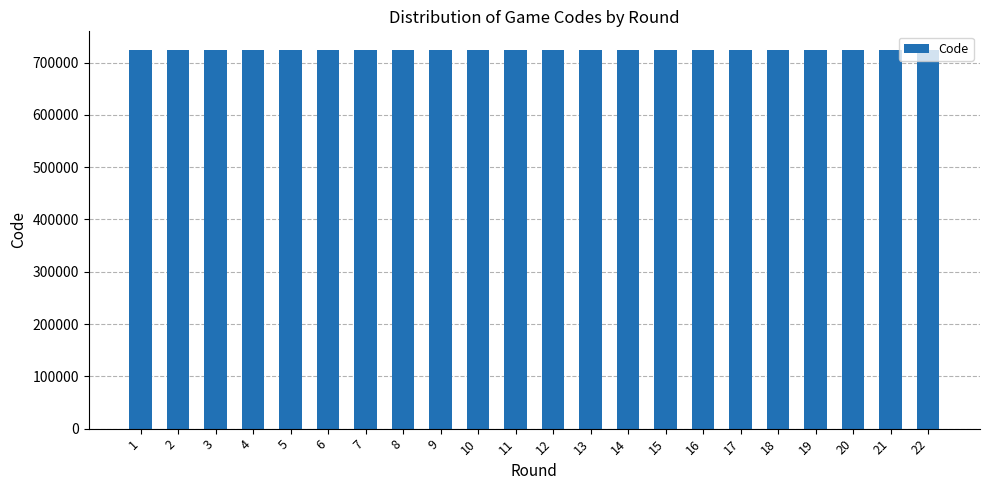

The value at 22 is 964483. True or false?

False